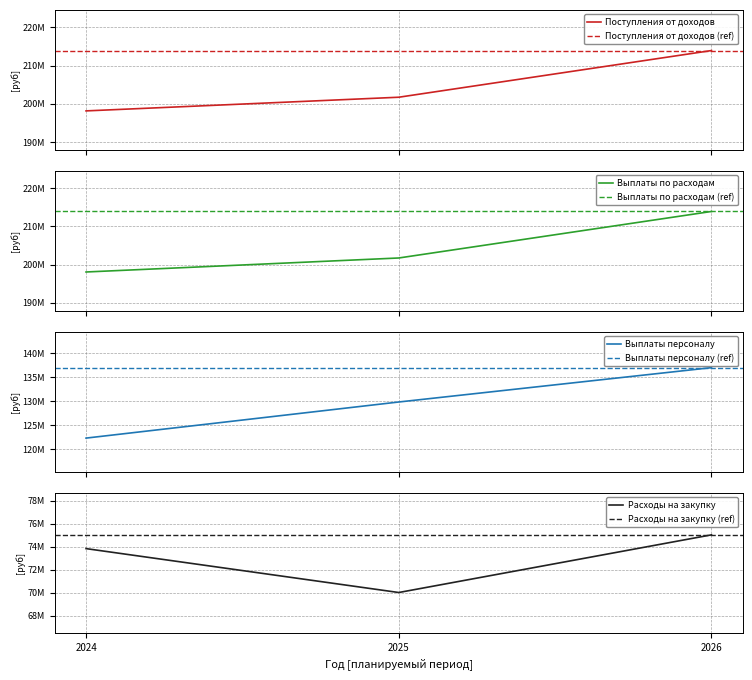

True or false: Выплаты по расходам has a value of 213905500 at 2026.

True